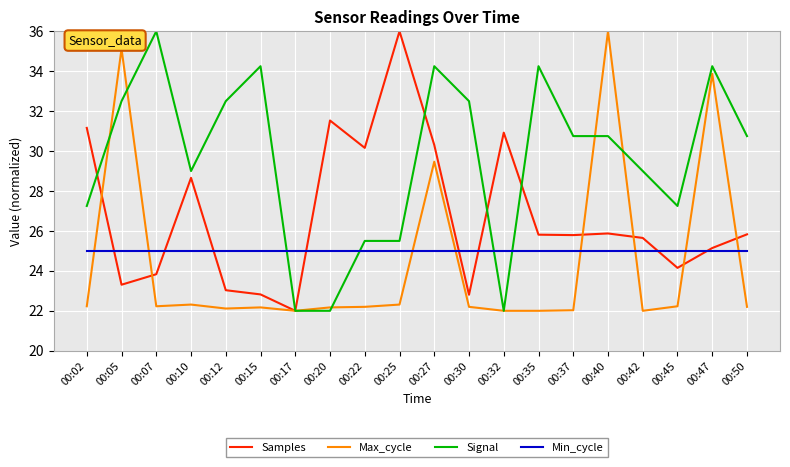

Is the value of Max_cycle at 00:07 greater than the value of Min_cycle at 00:45?

No